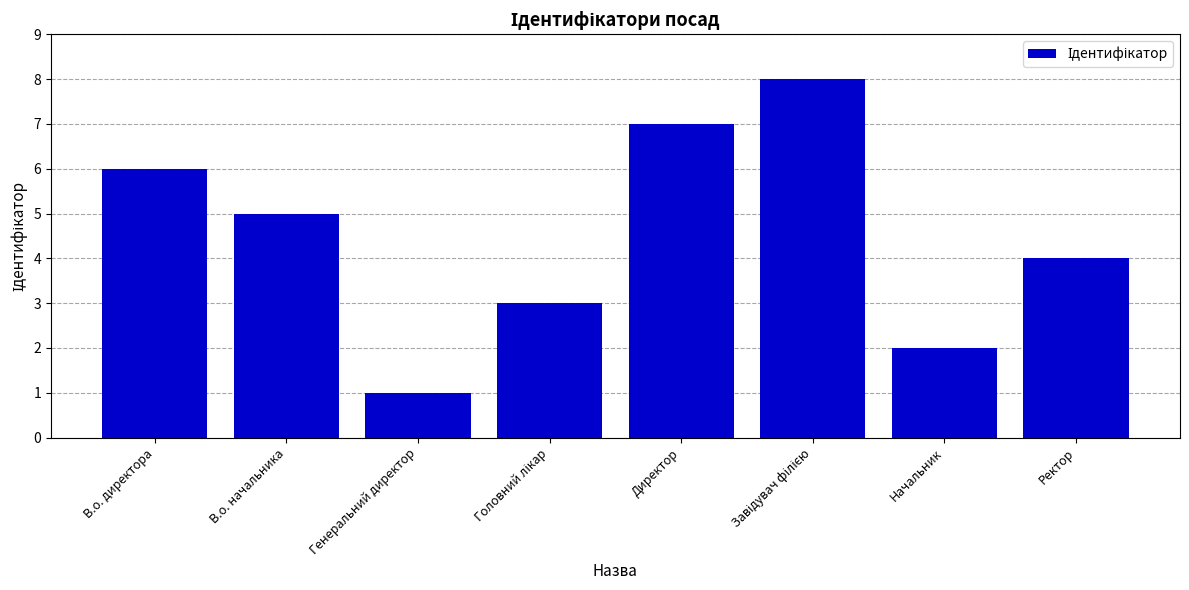

What is the ratio of the value at Директор to the value at В.о. начальника?

1.4